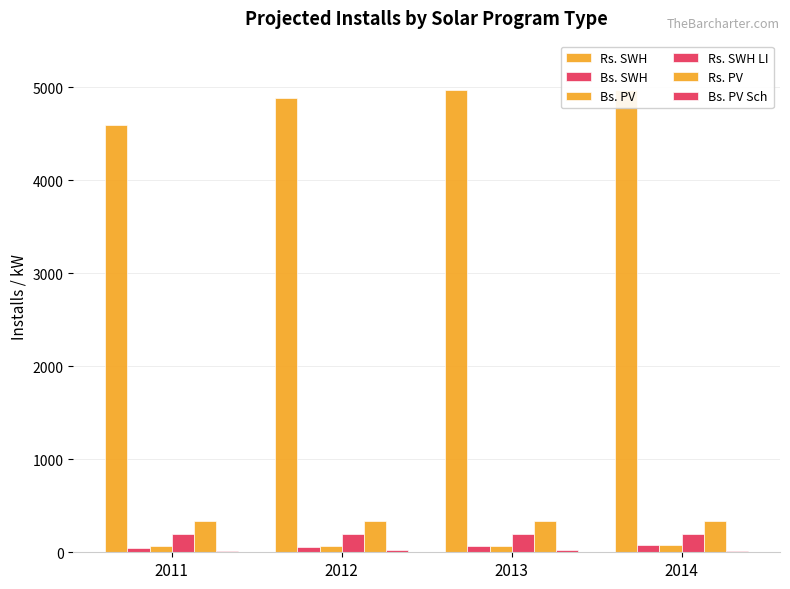

Count the number of data series in this chart.

6